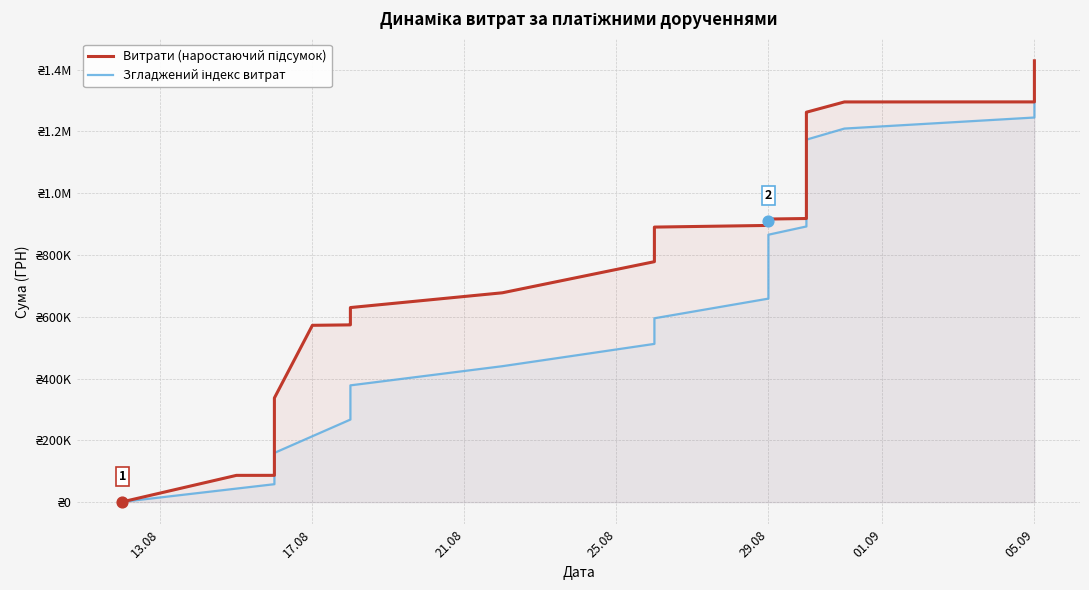

At which category is the sum across all series the highest?

05.09